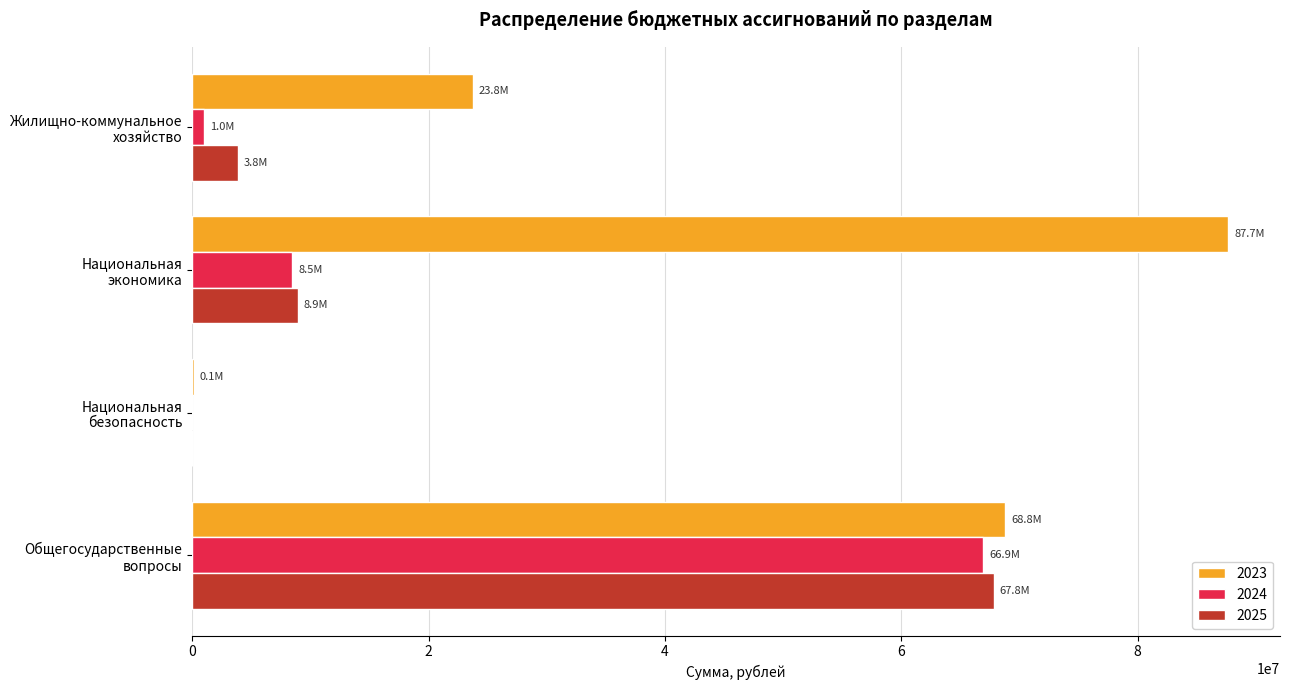

True or false: 2024 has a value of 14924773.4 at Национальная
экономика.

False